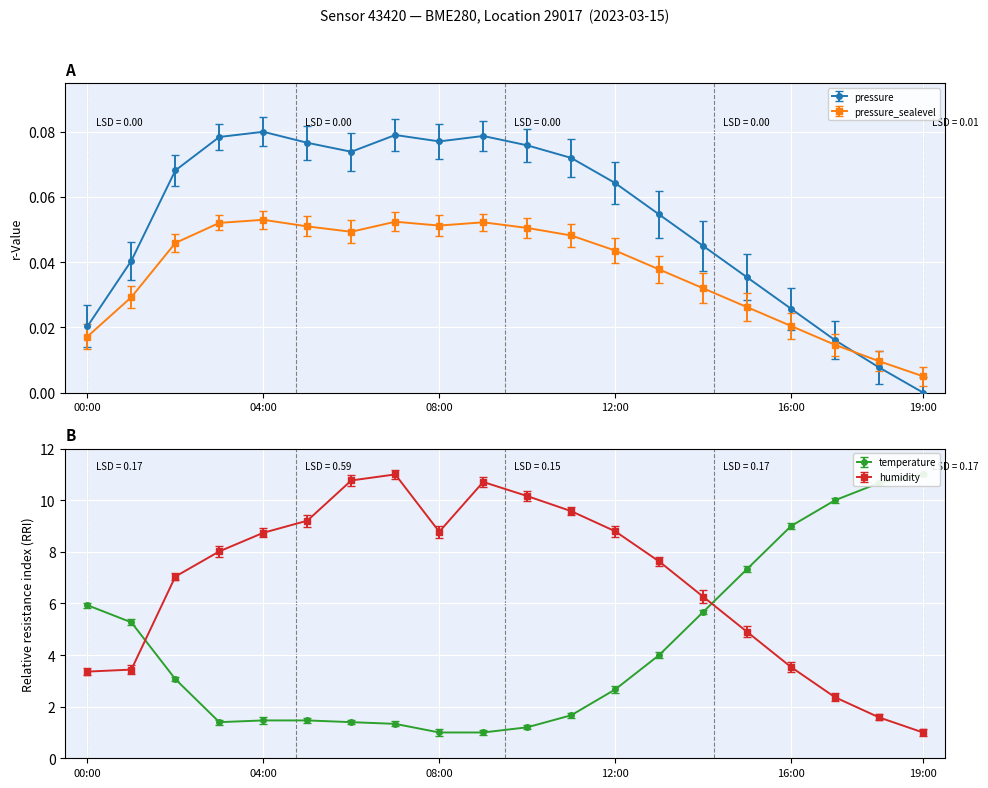

What is the highest value of the humidity series?

11.0